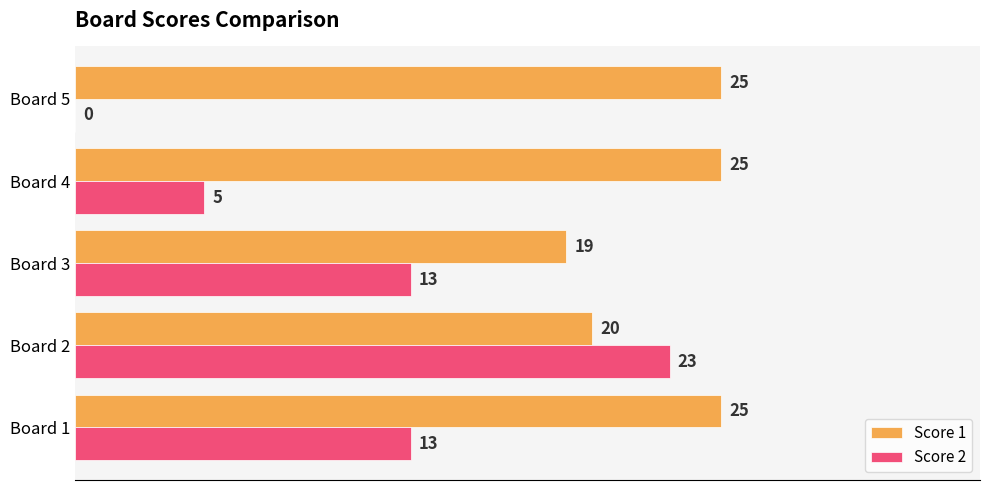

Between Board 1 and Board 5, which series saw the biggest shift?

Score 2